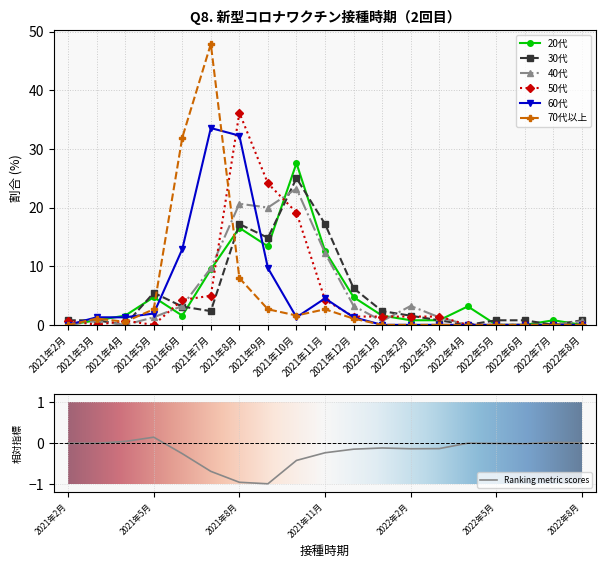

What is the spread (max minus min) of values at 2022年7月?

0.8